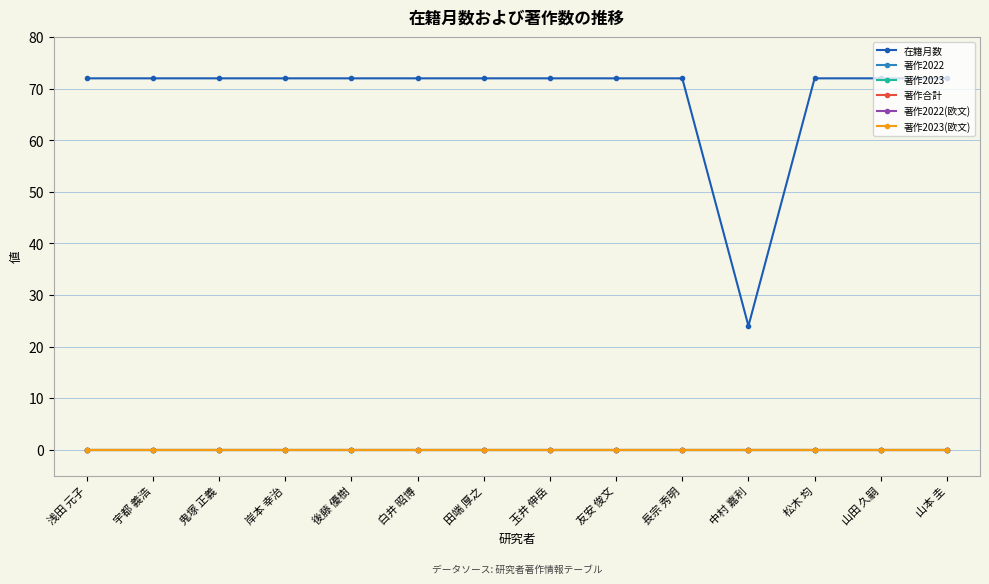

True or false: 著作2023(欧文) and 著作合計 intersect in this chart.

False